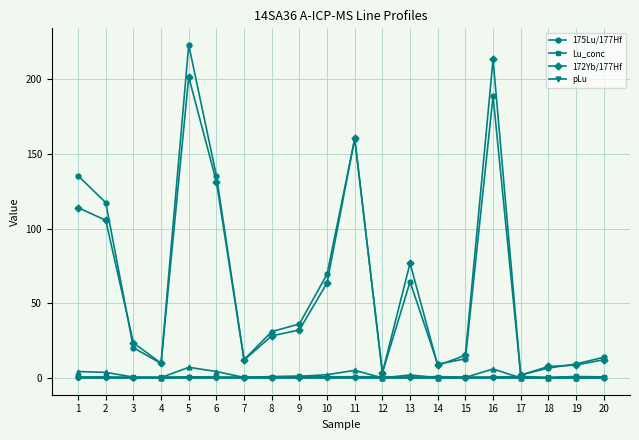

What is the total value across all series at 3?

44.4